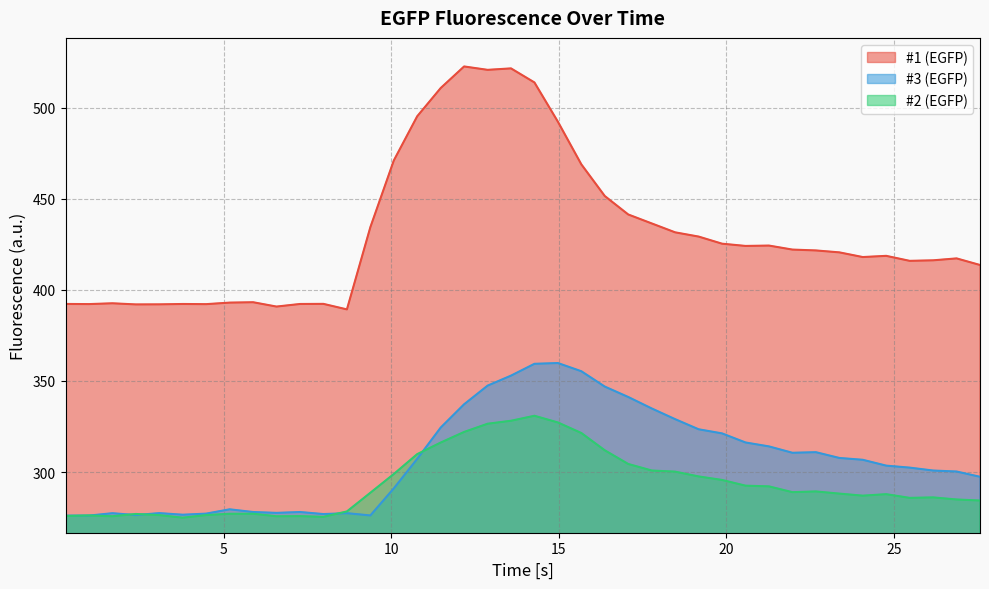

True or false: #2 (EGFP) and #1 (EGFP) intersect in this chart.

False